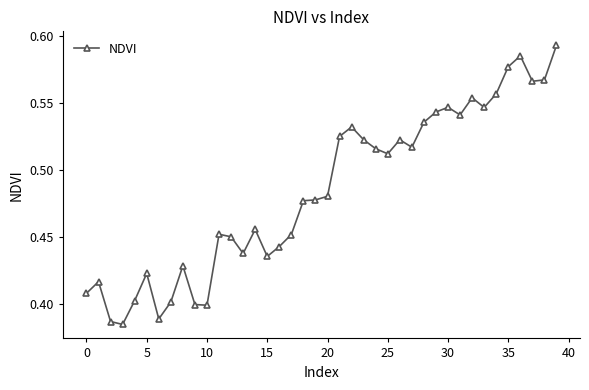

Count the values in the range 0 to 1.

40